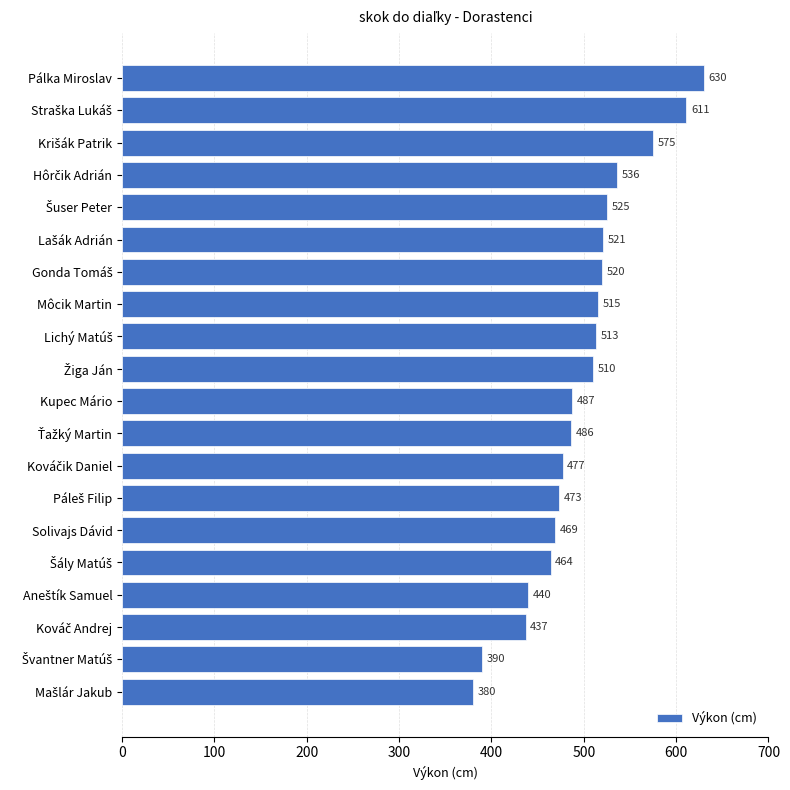

What is the value of the 10th bar from the top?

510